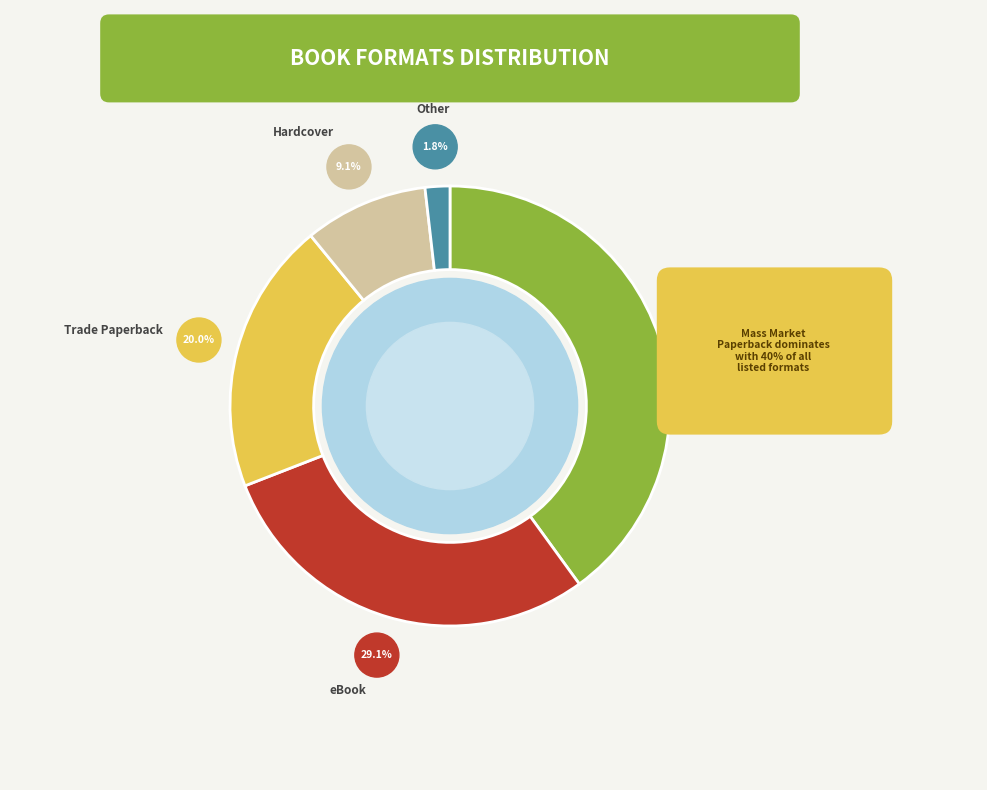

Rank the categories by value from highest to lowest.

Mass Market Paperback, eBook, Trade Paperback, Hardcover, Other